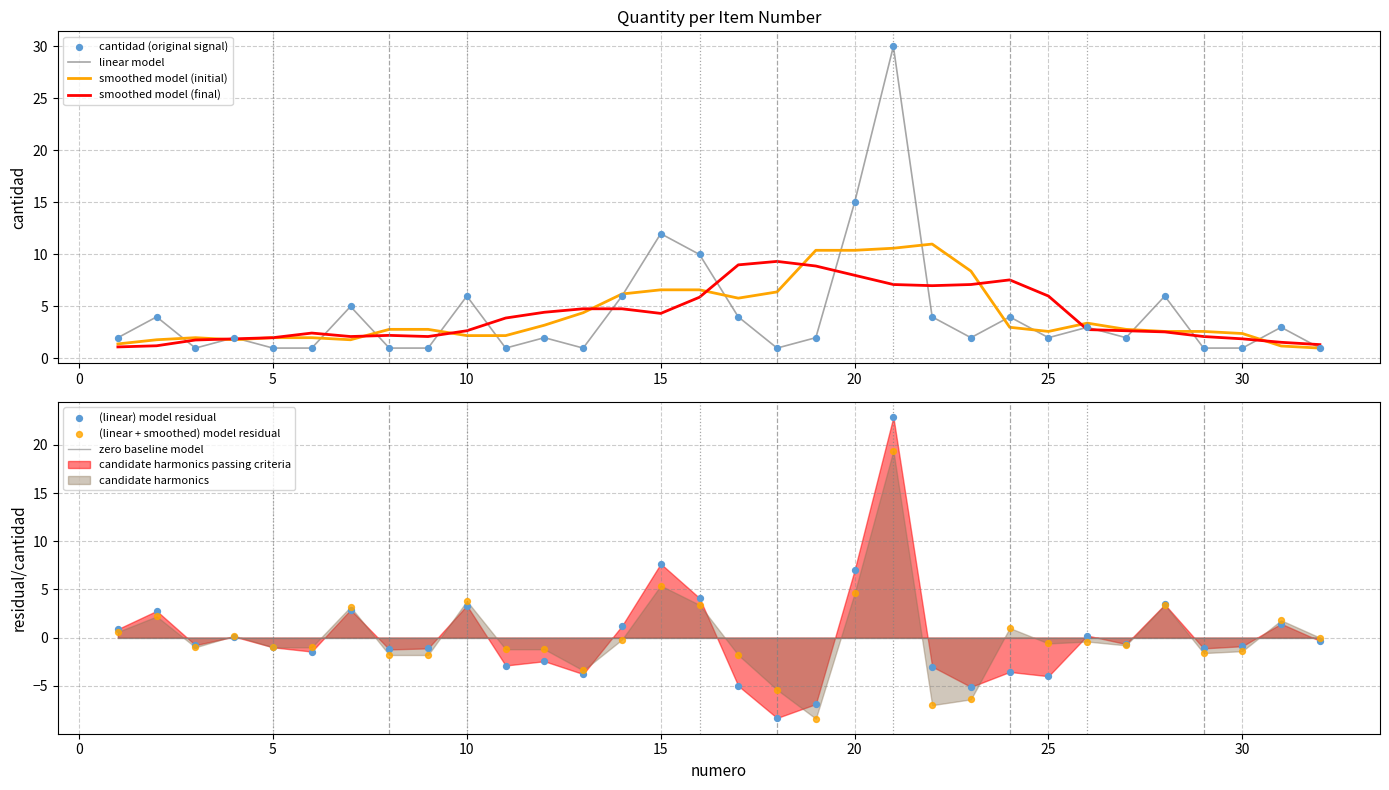

What is the ratio of the value at 11 to the value at 6?

1.0